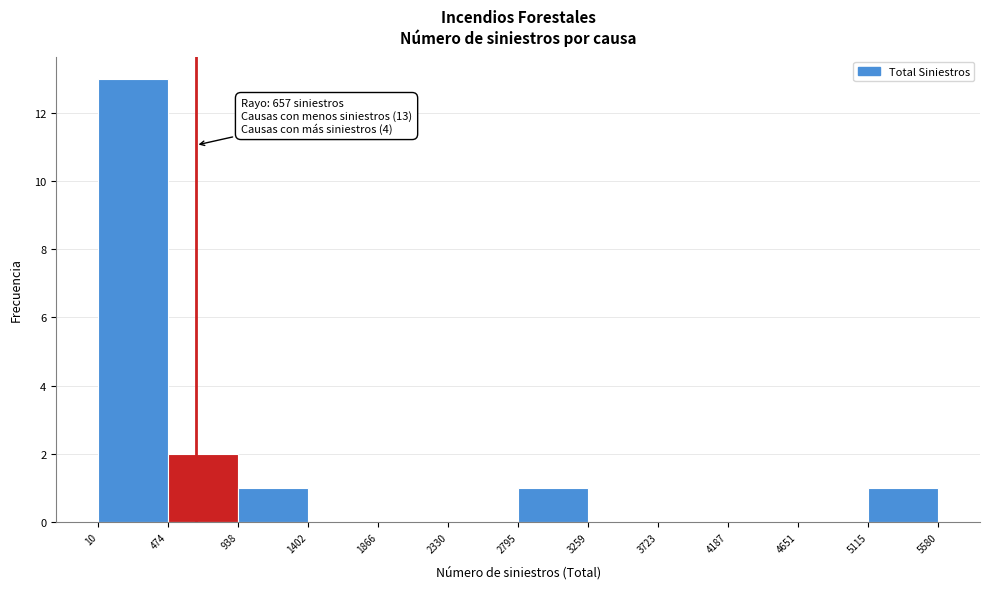

Which range on the x-axis has the tallest bar?

10 to 474